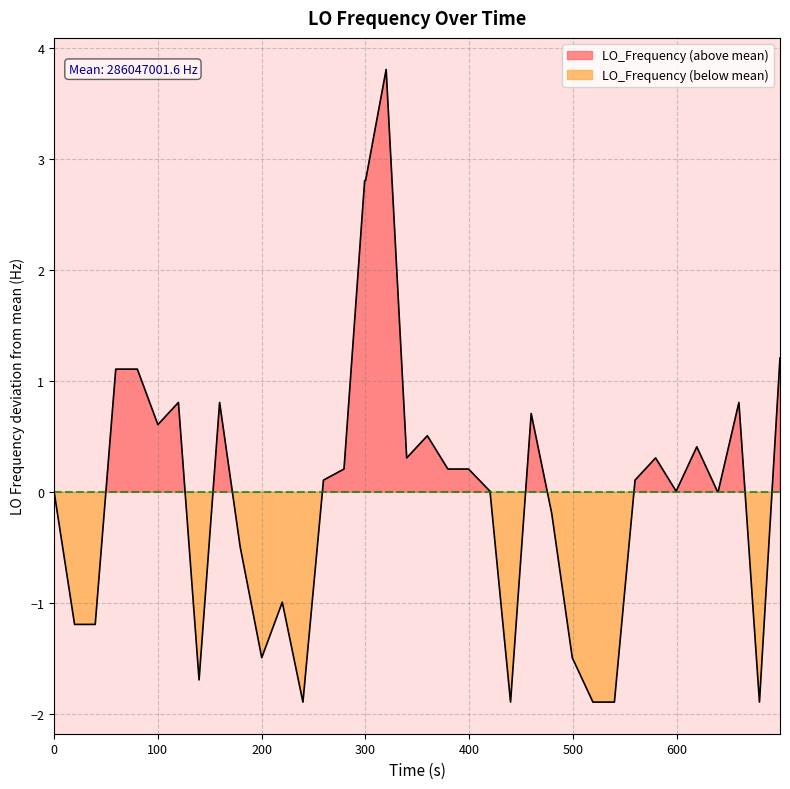

How many points are lower than both their immediate neighbors (excluding endpoints)?

8